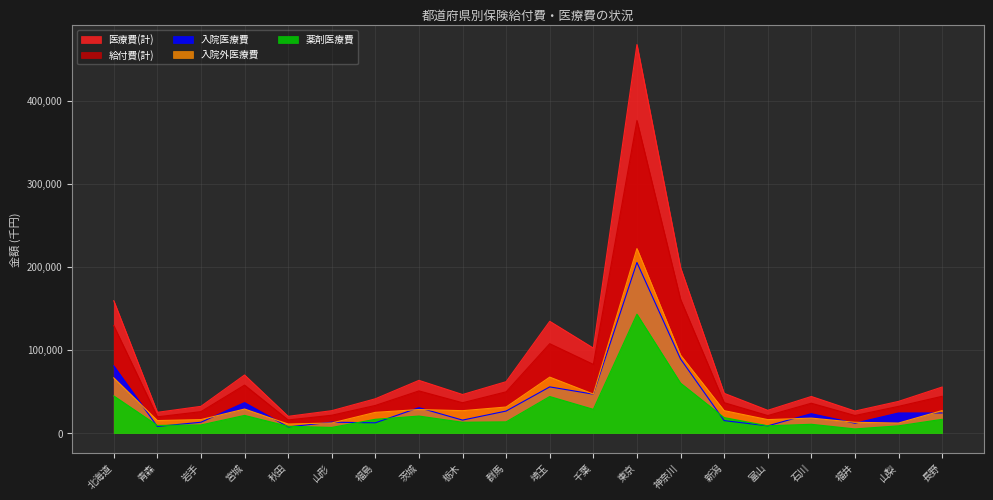

True or false: 薬剤医療費 and 入院外医療費 intersect in this chart.

False